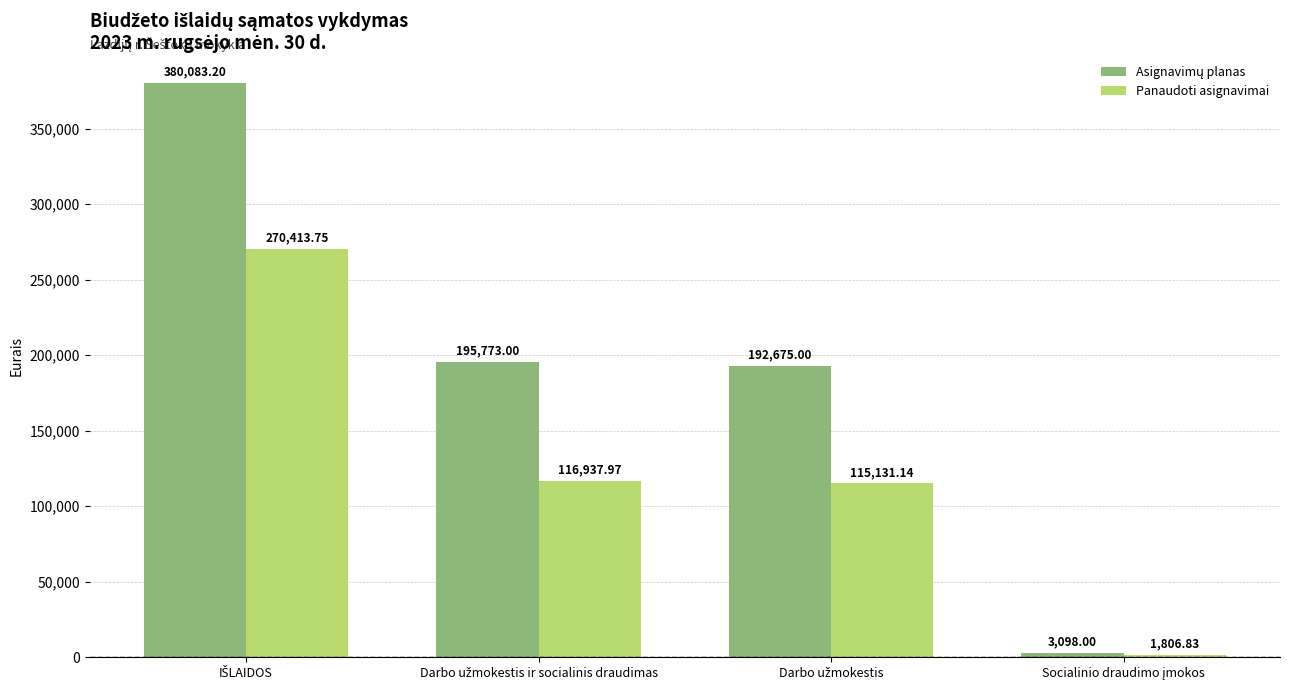

At how many categories does at least one series exceed 36049?

3